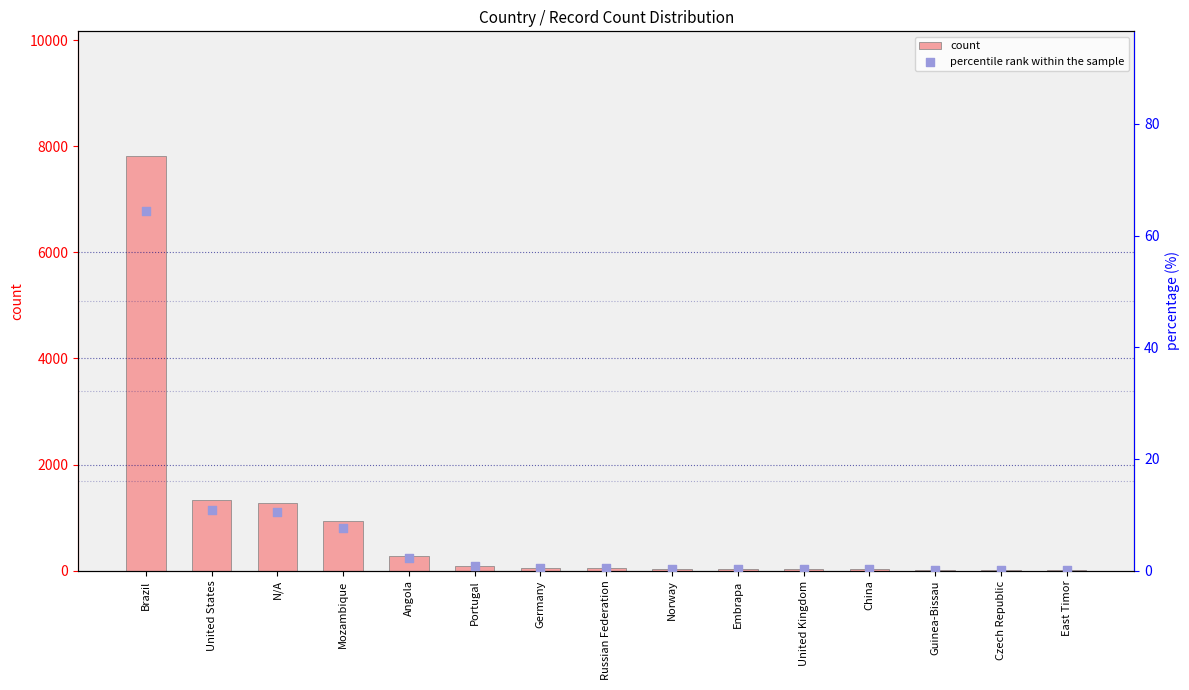

At which category is the sum across all series the highest?

Brazil